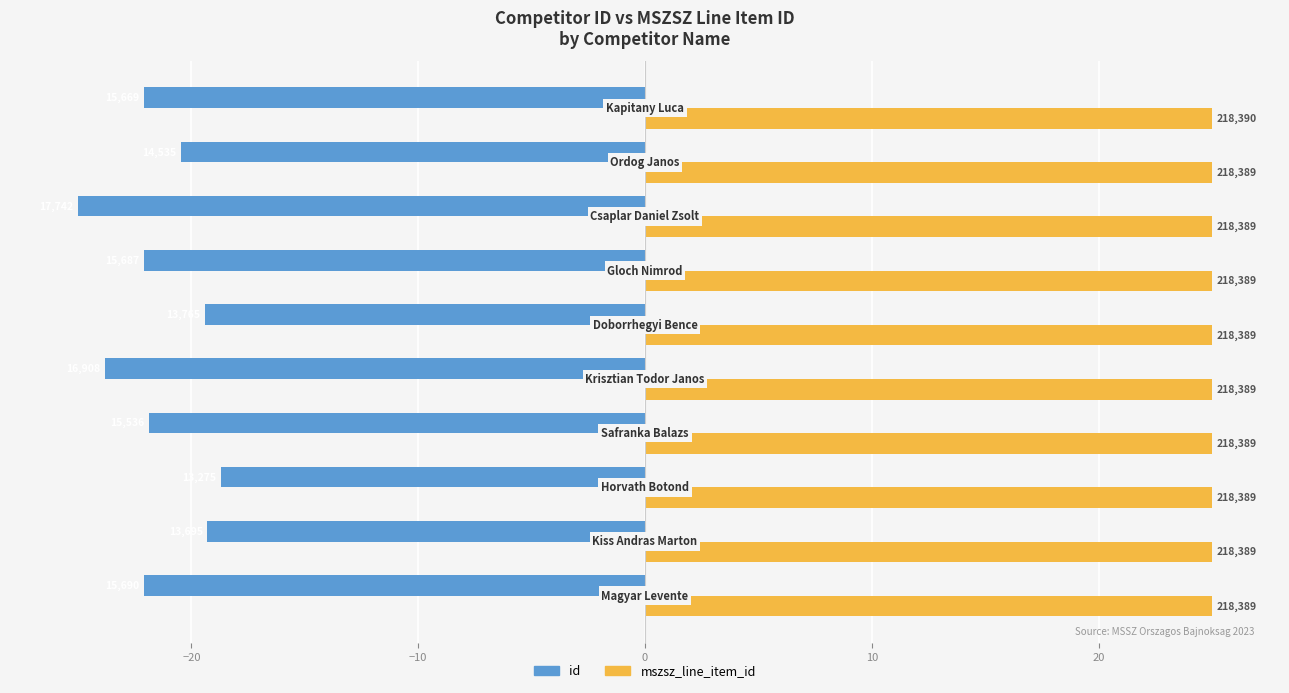

What are all the series names shown in the legend?

id, mszsz_line_item_id